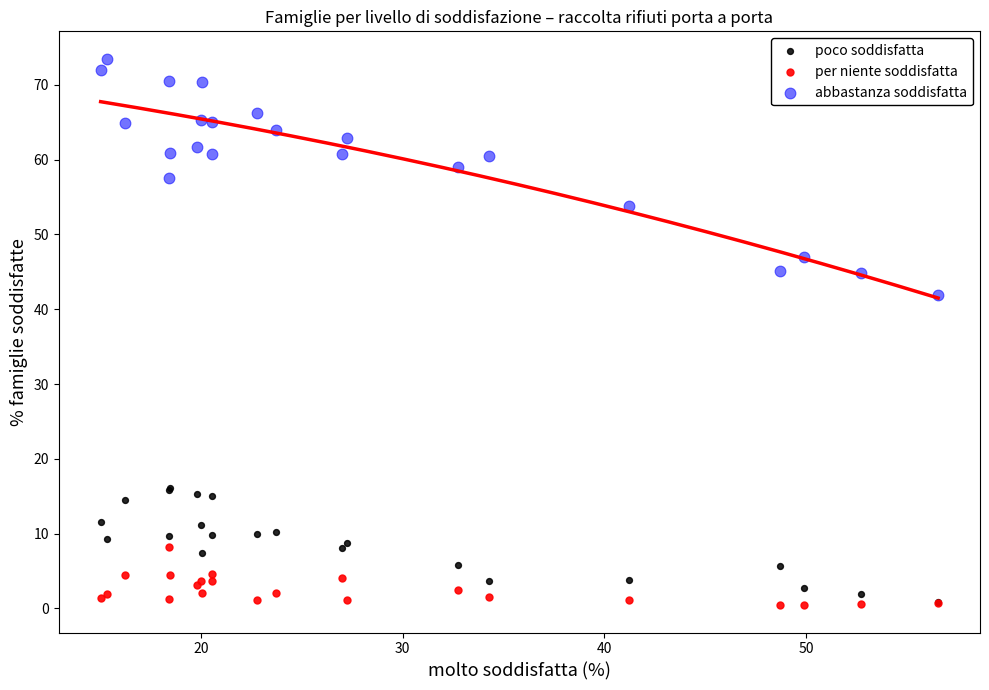

Across all series, what Y value is closest to 36?

41.9